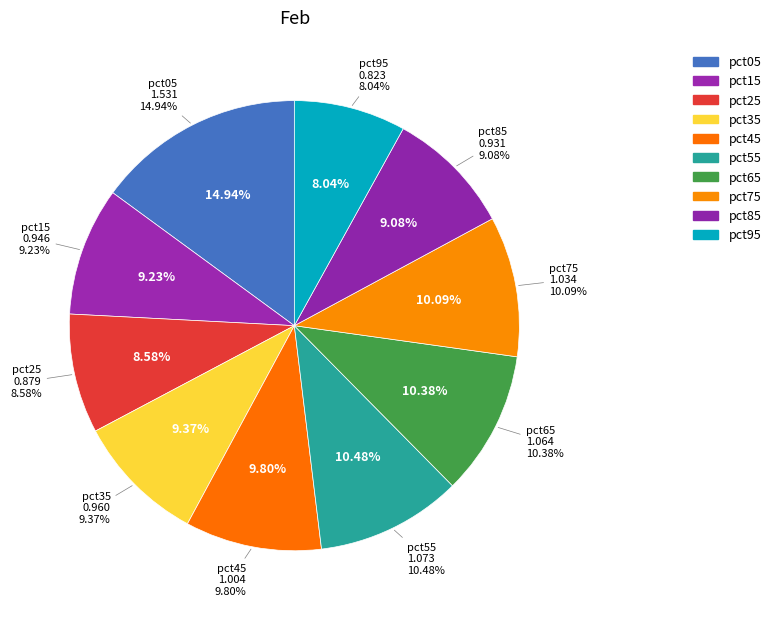

Rank the categories by value from lowest to highest.

pct95, pct25, pct85, pct15, pct35, pct45, pct75, pct65, pct55, pct05